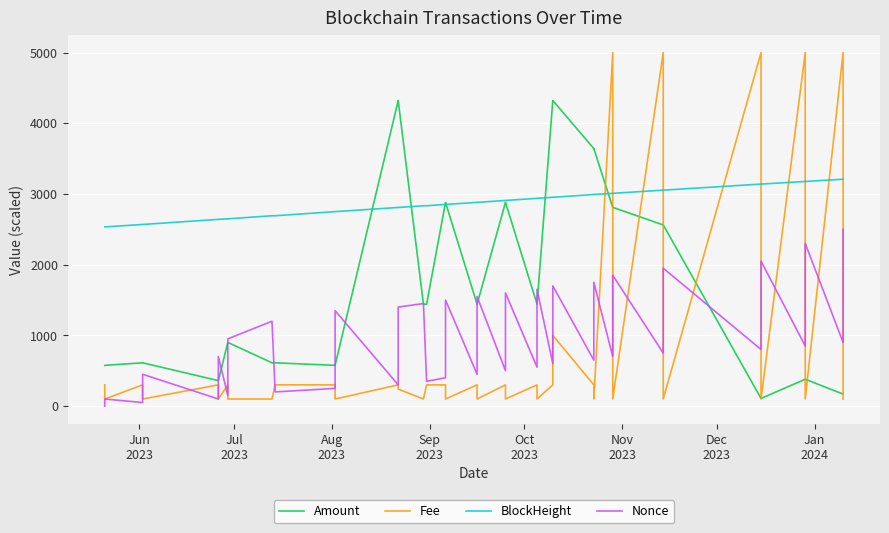

At which label does Nonce reach its minimum?

Jun
2023